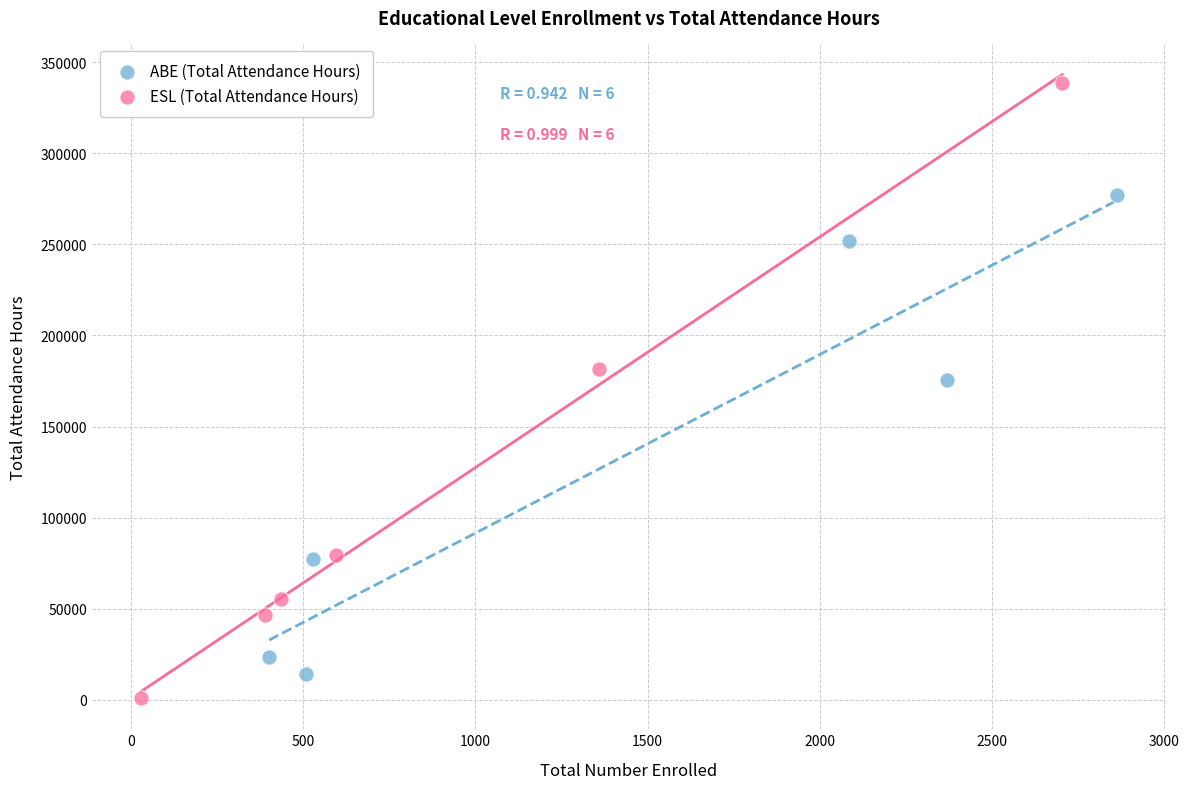

Which series has the largest Y range (max minus min)?

ESL (Total Attendance Hours)